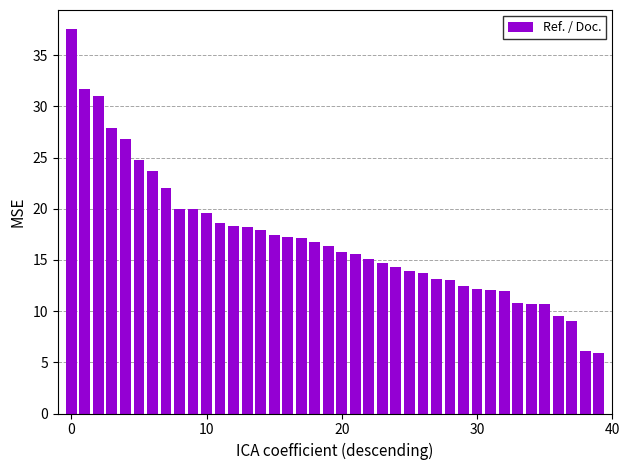

What is the maximum value shown in the chart?

37.5